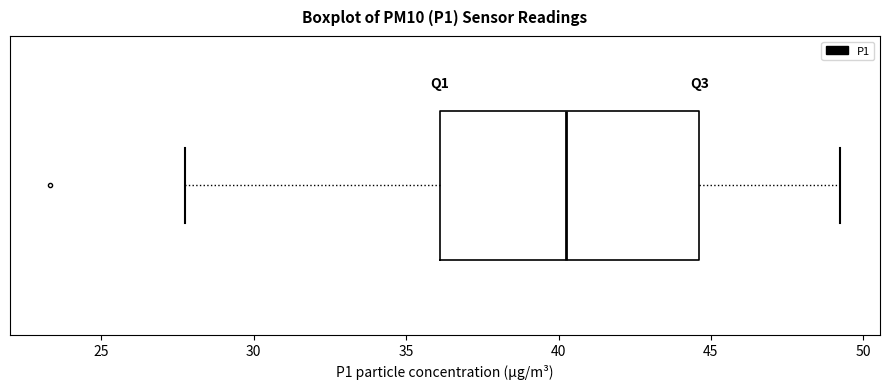

Transcribe this box plot: give where the median line is, the range the box spans, and where the two whiskers end, as read against the x-axis. The values are not printed on the chart, so give them approximately, as read against the axis.

median 40.5, box 36.0 to 44.5, whiskers 28.0 to 49.5